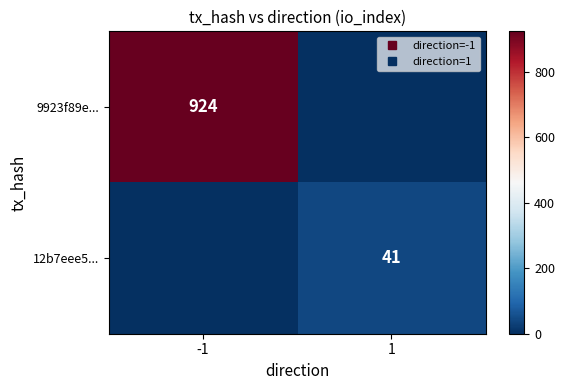

Between 1 and -1, which is larger?

-1